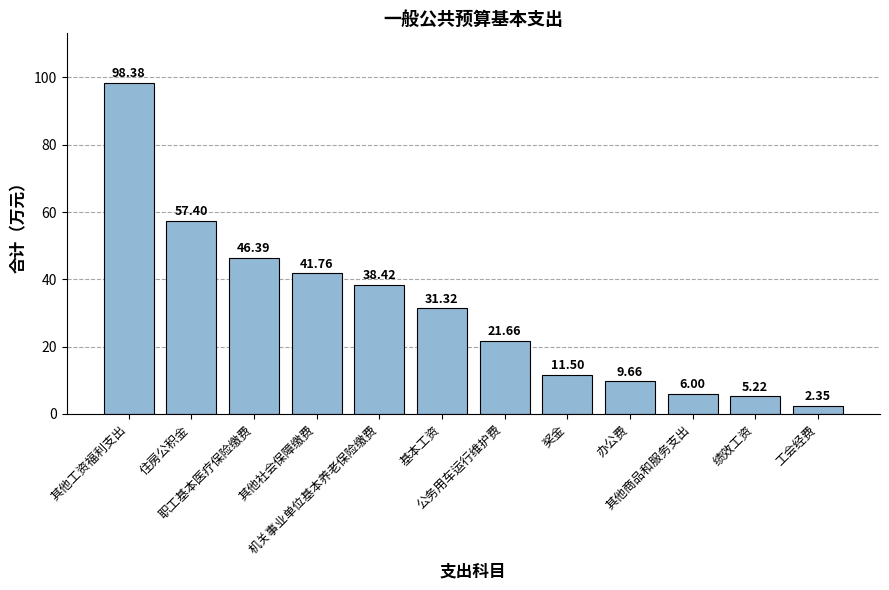

Count the number of values greater than 31.

6